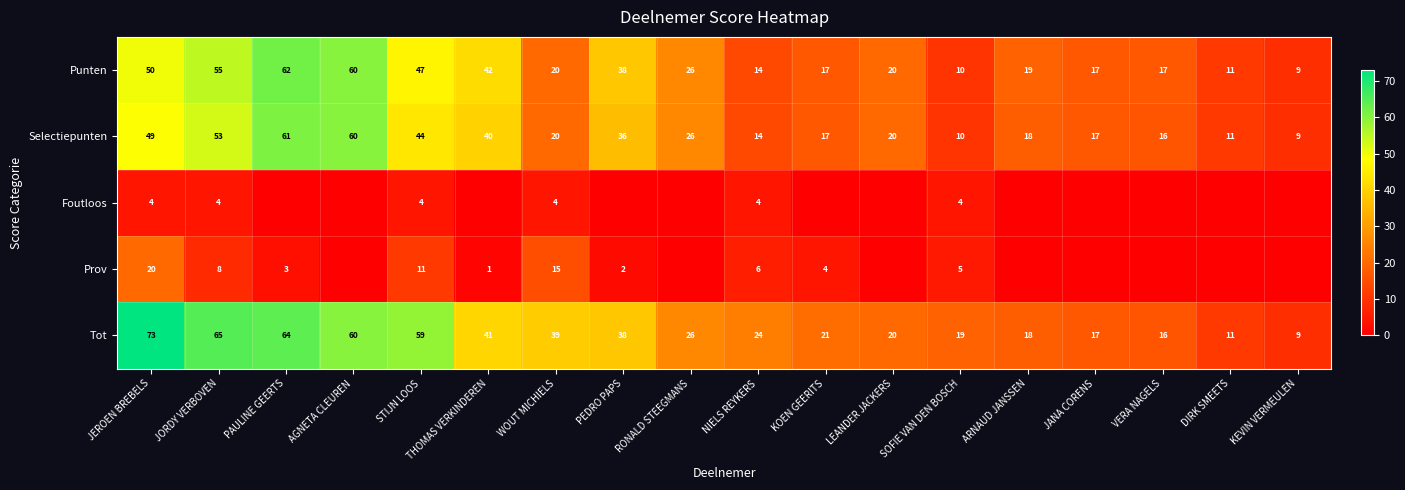

What is the spread (max minus min) of values at AGNETA CLEUREN?

60